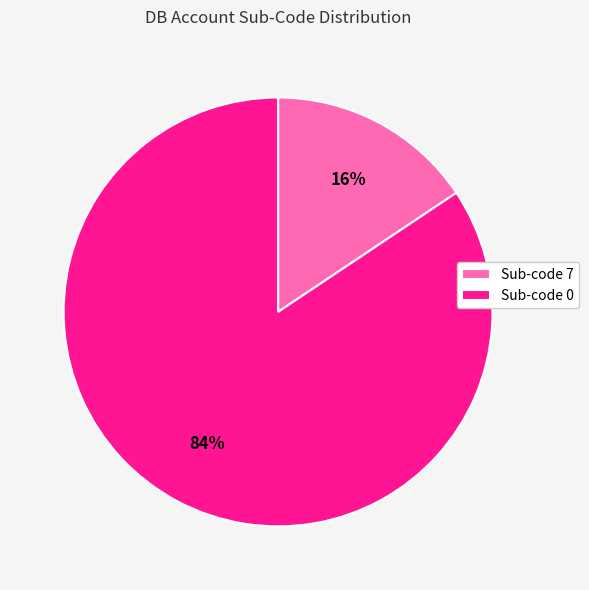

The Sub-code 0 slice represents 84% of the pie. True or false?

True